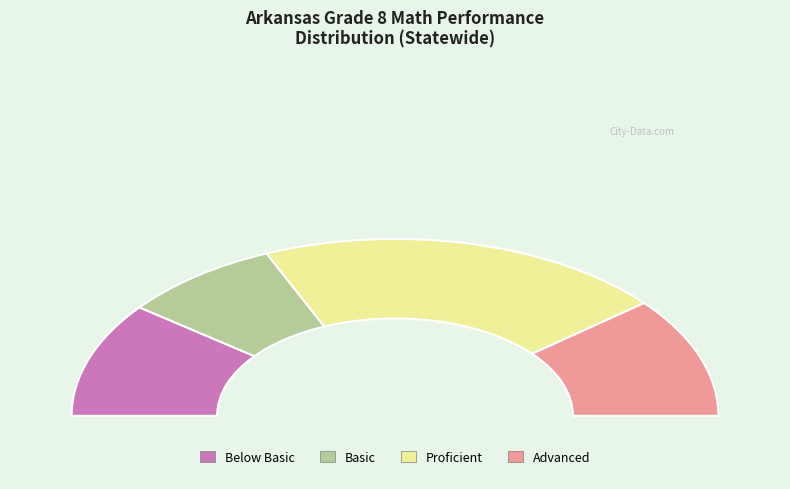

Rank the categories by value from lowest to highest.

Basic, Below Basic, Advanced, Proficient